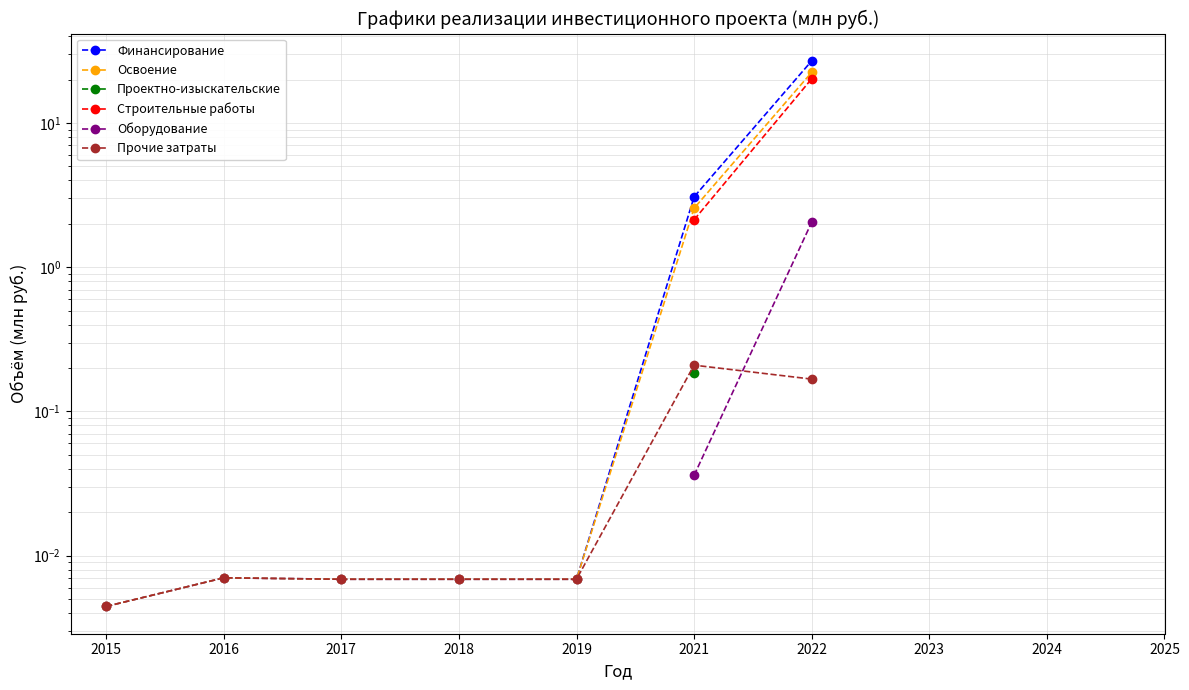

Which series changed the most between 2018 and 2021?

Финансирование